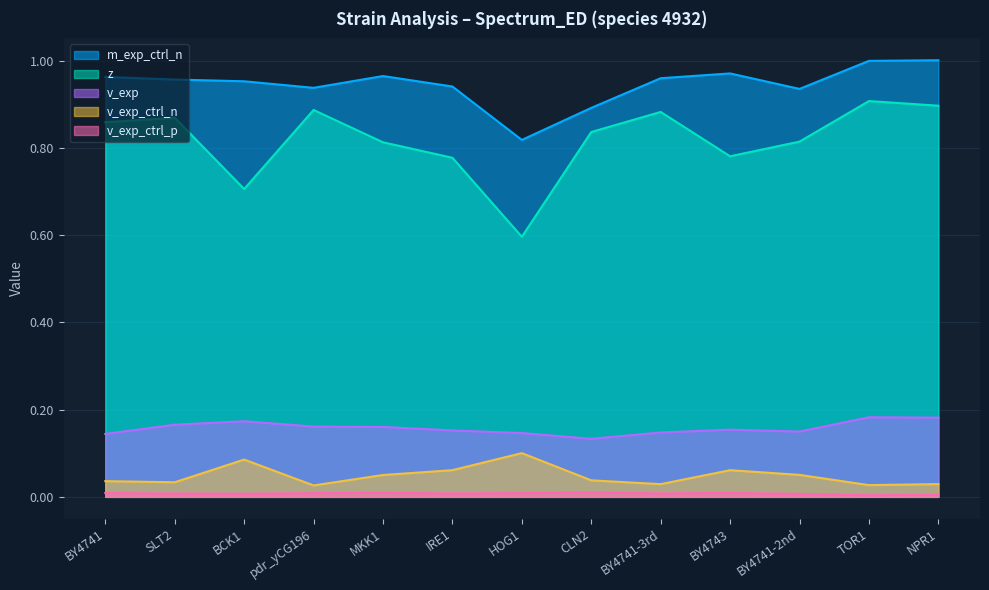

Reading right to left, list all the values displayed in this chart.

z: NPR1=0.9	TOR1=0.9	BY4741-2nd=0.8	BY4743=0.8	BY4741-3rd=0.9	CLN2=0.8	HOG1=0.6	IRE1=0.8	MKK1=0.8	pdr_yCG196=0.9	BCK1=0.7	SLT2=0.9	BY4741=0.9
v_exp: NPR1=0.2	TOR1=0.2	BY4741-2nd=0.1	BY4743=0.2	BY4741-3rd=0.1	CLN2=0.1	HOG1=0.1	IRE1=0.2	MKK1=0.2	pdr_yCG196=0.2	BCK1=0.2	SLT2=0.2	BY4741=0.1
m_exp_ctrl_n: NPR1=1.0	TOR1=1.0	BY4741-2nd=0.9	BY4743=1.0	BY4741-3rd=1.0	CLN2=0.9	HOG1=0.8	IRE1=0.9	MKK1=1.0	pdr_yCG196=0.9	BCK1=1.0	SLT2=1.0	BY4741=1.0
v_exp_ctrl_n: NPR1=0.0	TOR1=0.0	BY4741-2nd=0.1	BY4743=0.1	BY4741-3rd=0.0	CLN2=0.0	HOG1=0.1	IRE1=0.1	MKK1=0.1	pdr_yCG196=0.0	BCK1=0.1	SLT2=0.0	BY4741=0.0
v_exp_ctrl_p: NPR1=0.0	TOR1=0.0	BY4741-2nd=0.0	BY4743=0.0	BY4741-3rd=0.0	CLN2=0.0	HOG1=0.0	IRE1=0.0	MKK1=0.0	pdr_yCG196=0.0	BCK1=0.0	SLT2=0.0	BY4741=0.0